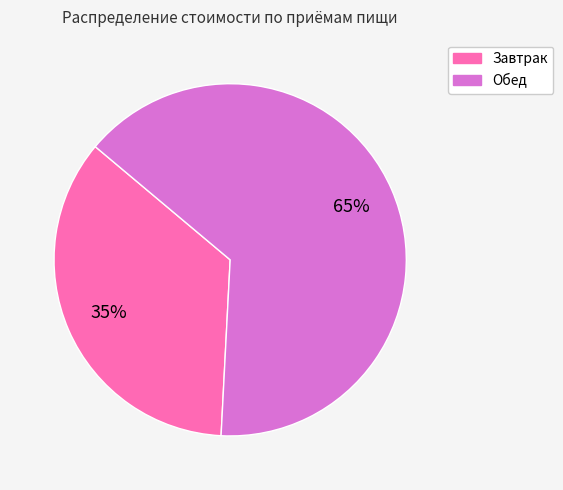

The Обед slice represents 52% of the pie. True or false?

False